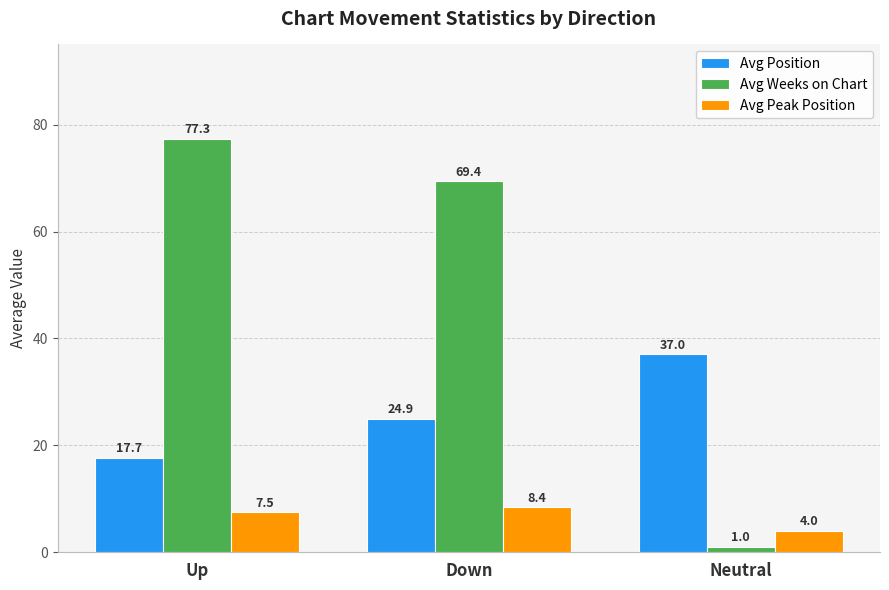

Is the value of Avg Peak Position at Up greater than the value of Avg Weeks on Chart at Down?

No